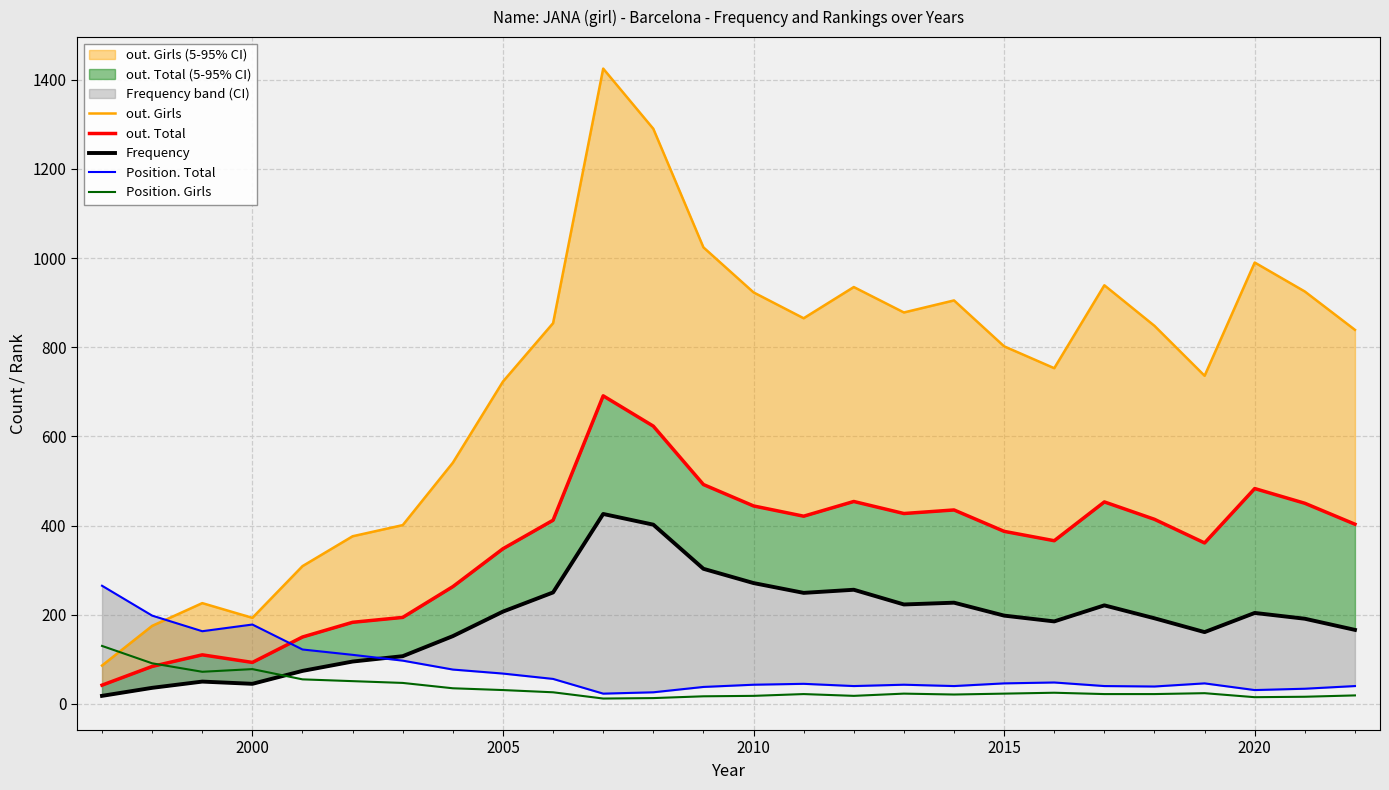

The Position. Girls series shows 78 at 2000. True or false?

True